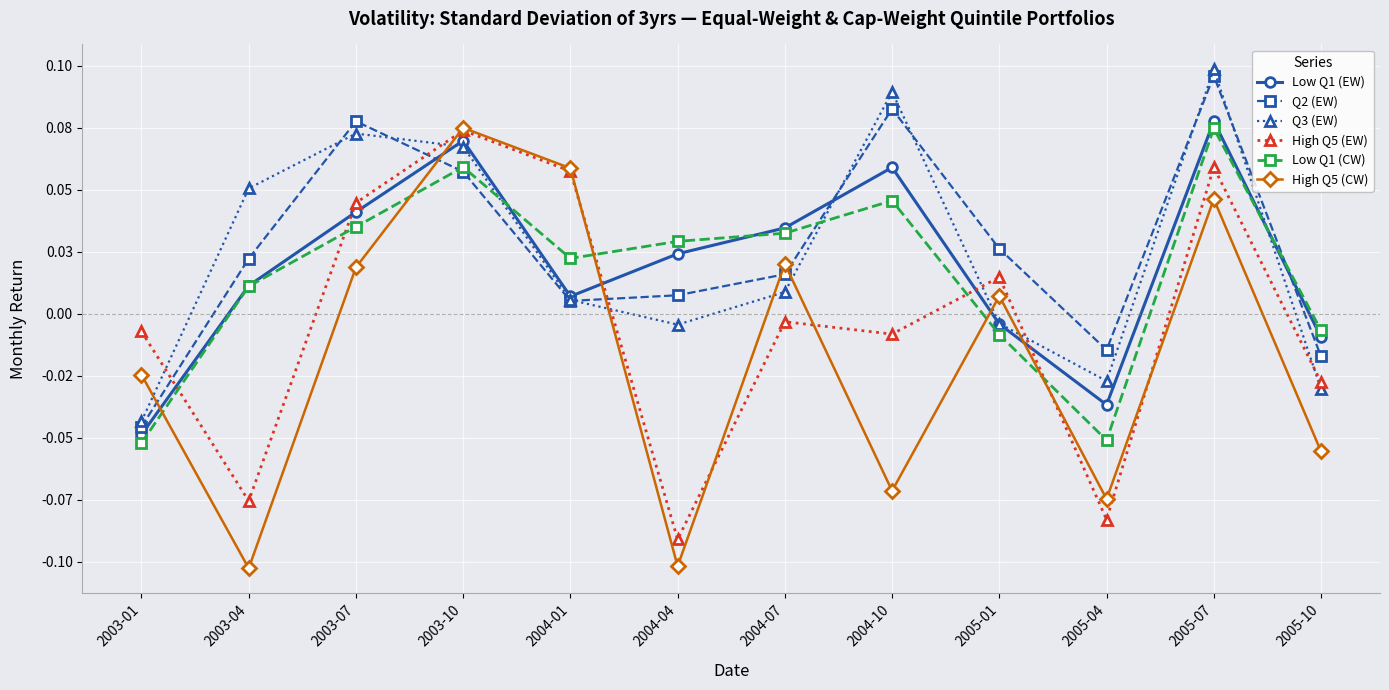

True or false: Q2 (EW) has a value of 0.1 at 2005-07.

True